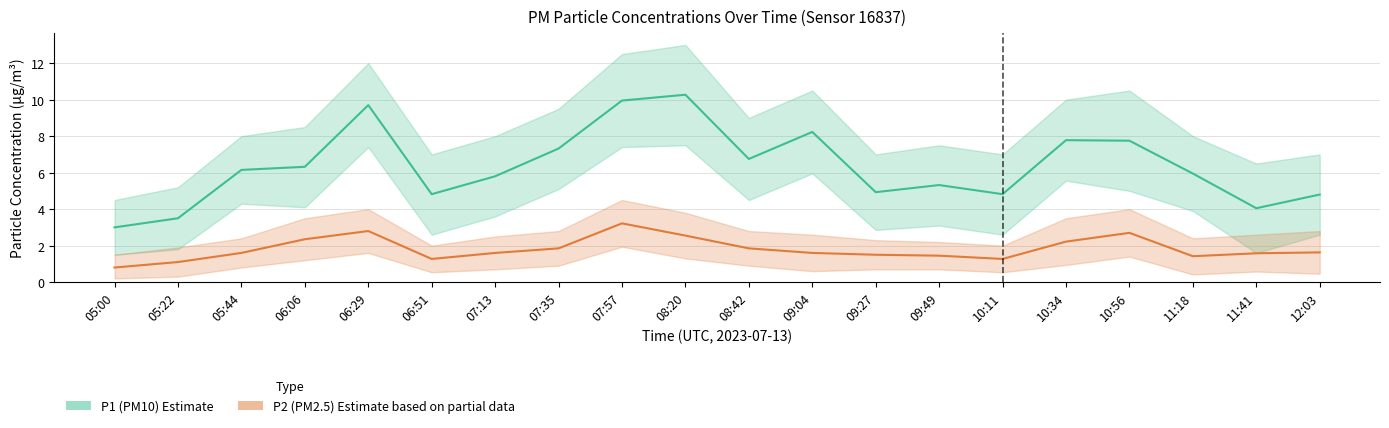

What is the difference between the P2 (PM2.5) values at 05:44 and 09:49?

0.2